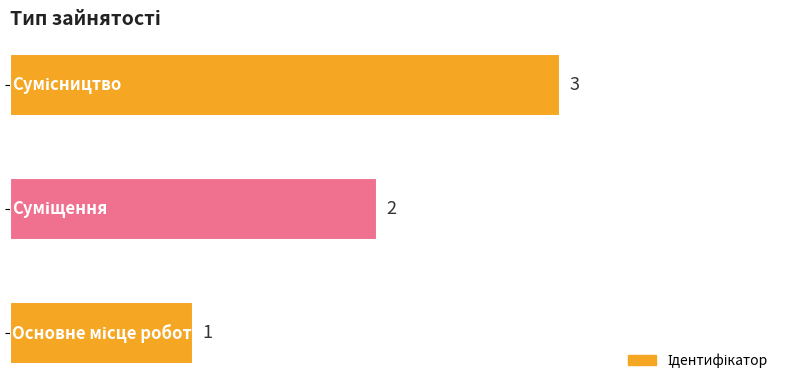

What is the greatest value displayed?

3